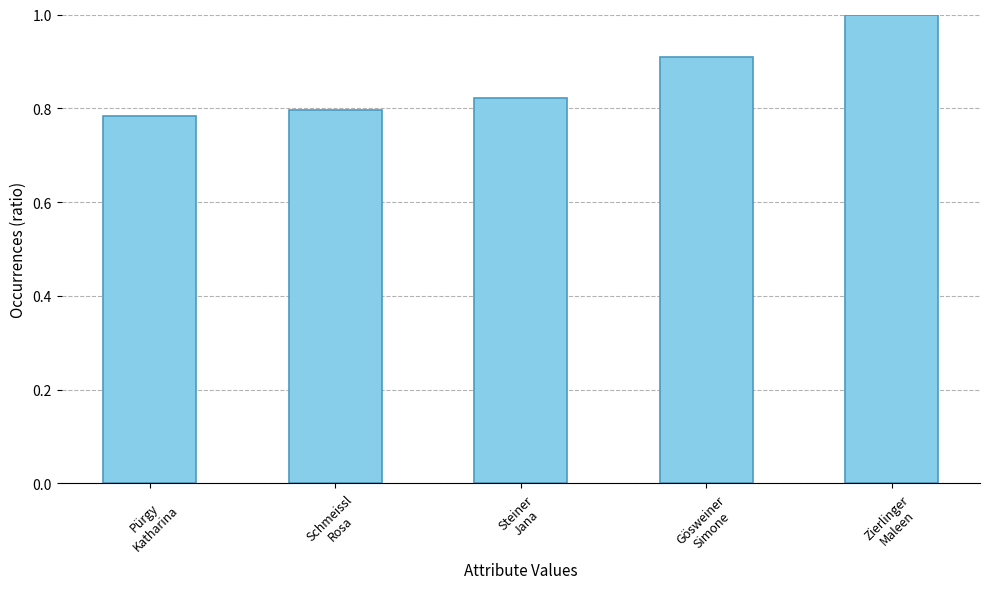

Which has a higher value, Steiner
Jana or Zierlinger
Maleen?

Zierlinger
Maleen